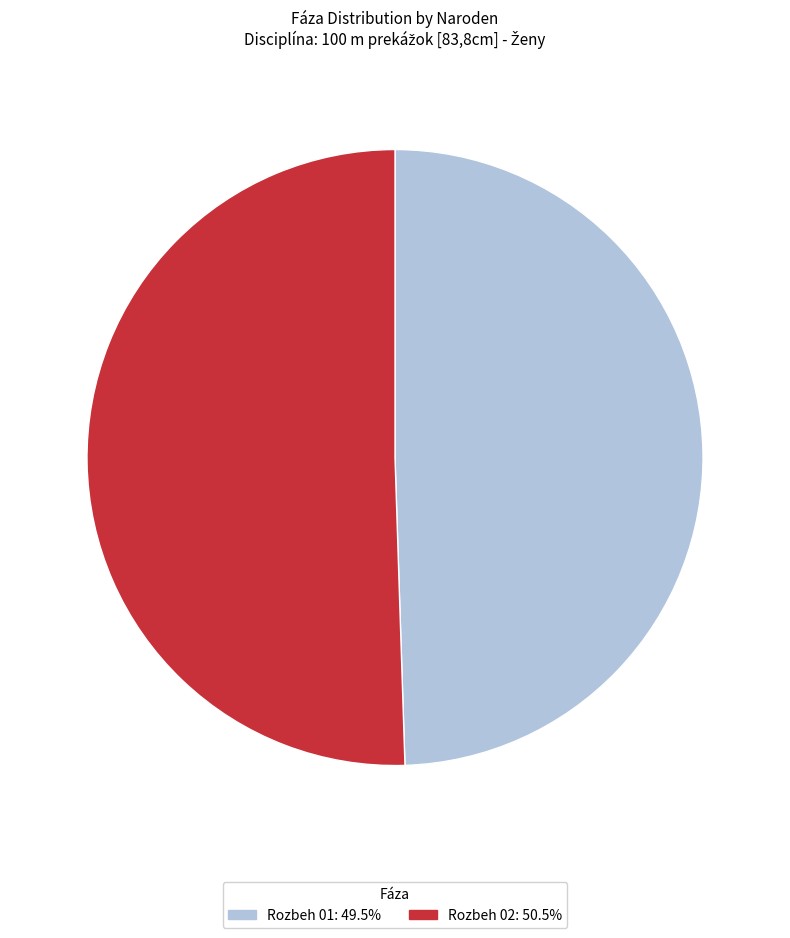

Which has a higher value, Rozbeh 02 or Rozbeh 01?

Rozbeh 02